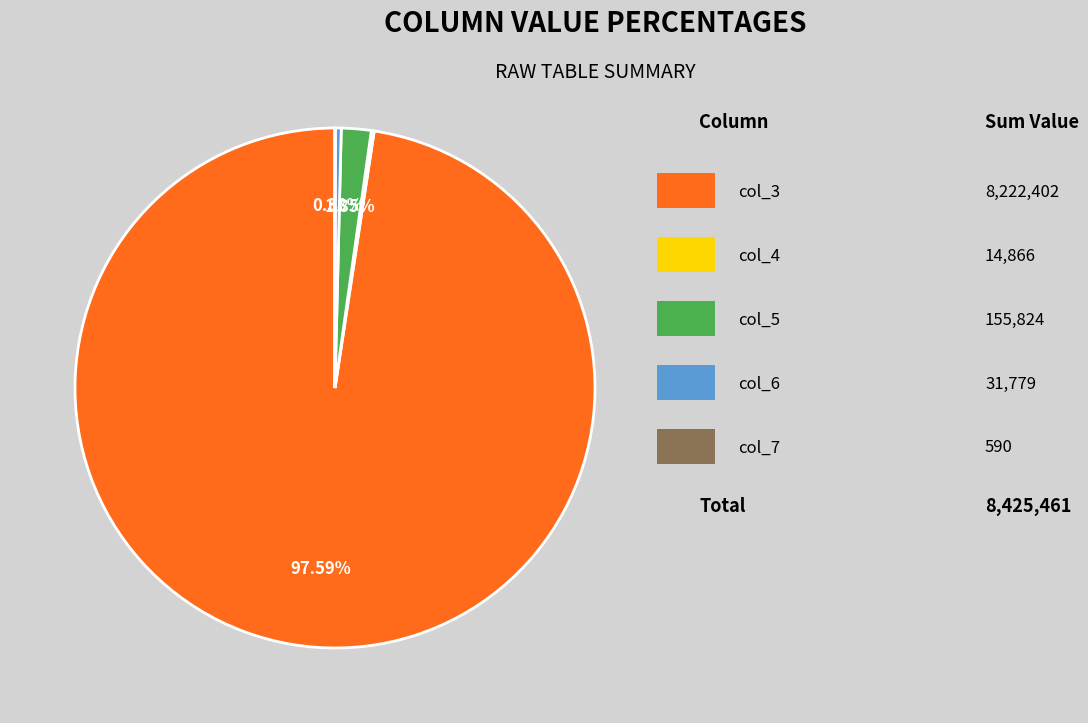

Is there a majority slice in this chart?

Yes